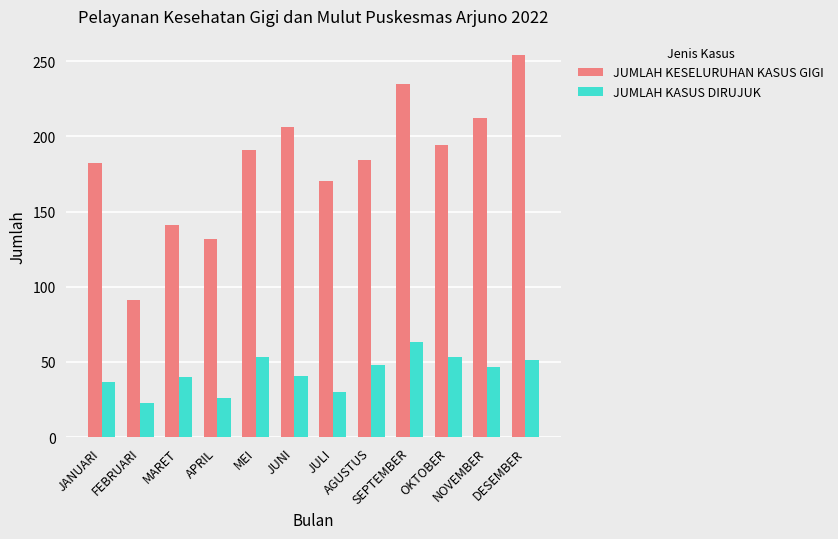

Rank the series by their average value, from lowest to highest.

JUMLAH KASUS DIRUJUK, JUMLAH KESELURUHAN KASUS GIGI